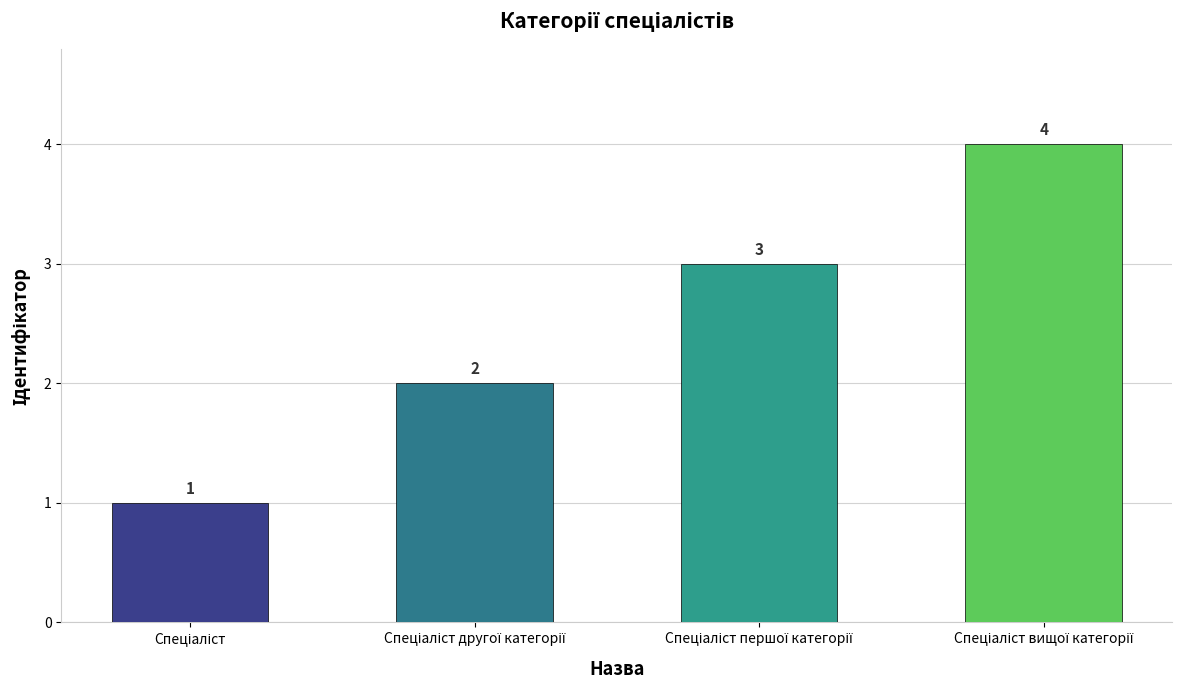

What is the difference between the maximum and minimum values?

3